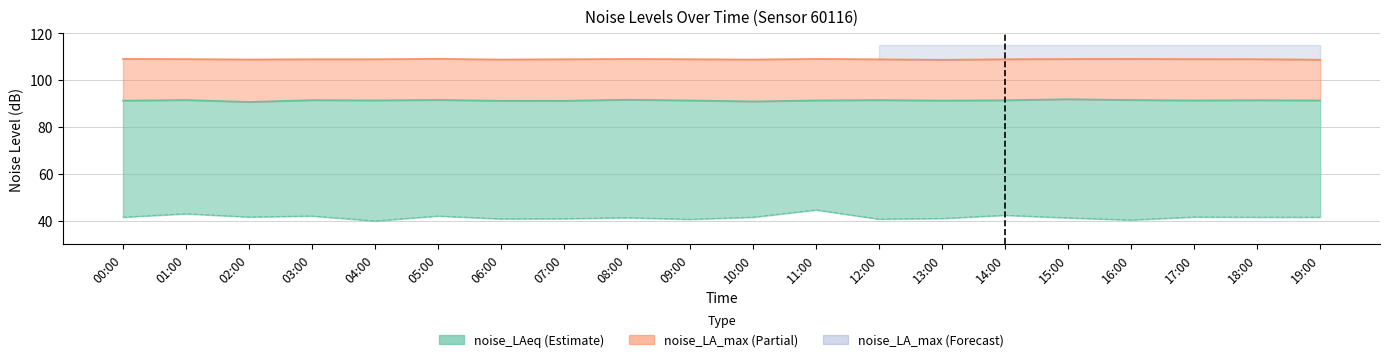

What is the label of the 17th point from the left?

16:00